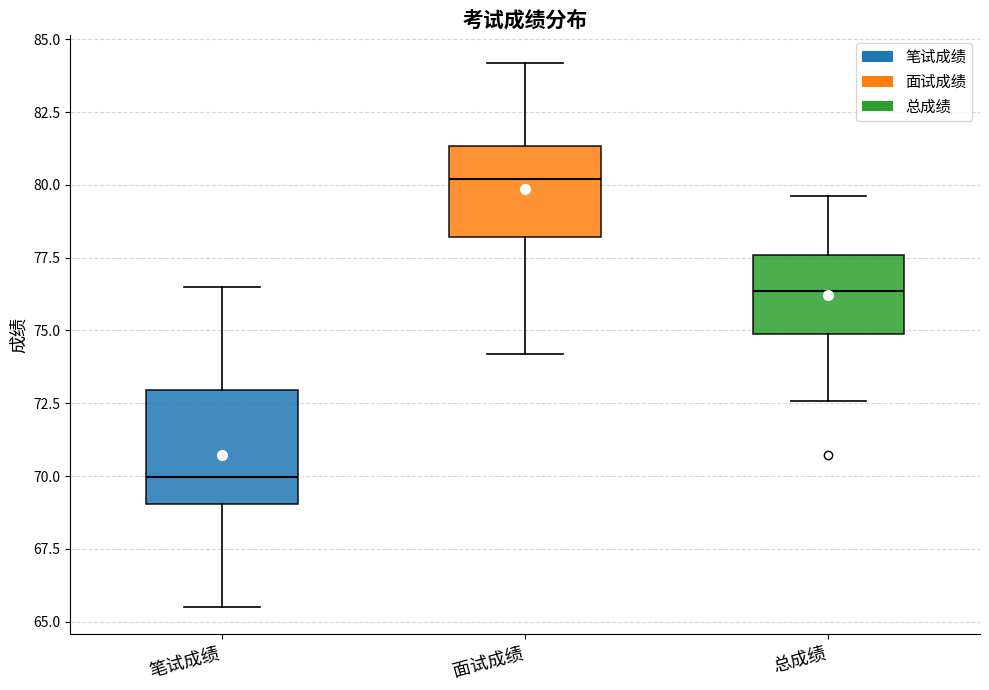

Reading left to right, transcribe this box plot: for each box, give where its median line is, the range the box spans, and where its two whiskers end, as read against the y-axis. The values are not printed on the chart, so give them approximately, as read against the axis.

笔试成绩: median 70.0, box 69.0 to 73.0, whiskers 65.5 to 76.5
面试成绩: median 80.0, box 78.0 to 81.5, whiskers 74.0 to 84.0
总成绩: median 76.5, box 75.0 to 77.5, whiskers 72.5 to 79.5